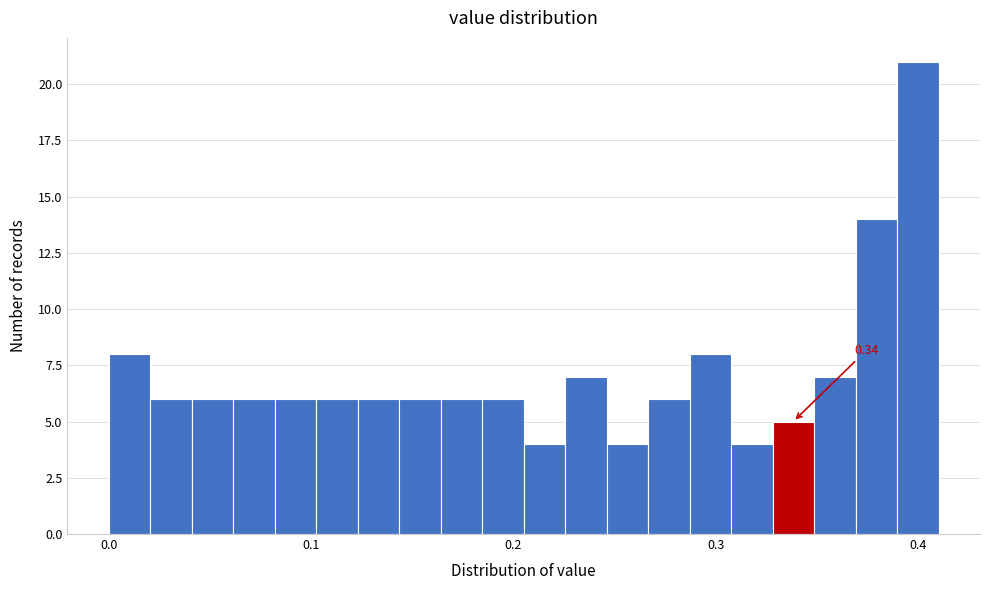

Around what value on the x-axis is the tallest bar? Give the approximate position of its centre, as read against the axis.

0.40